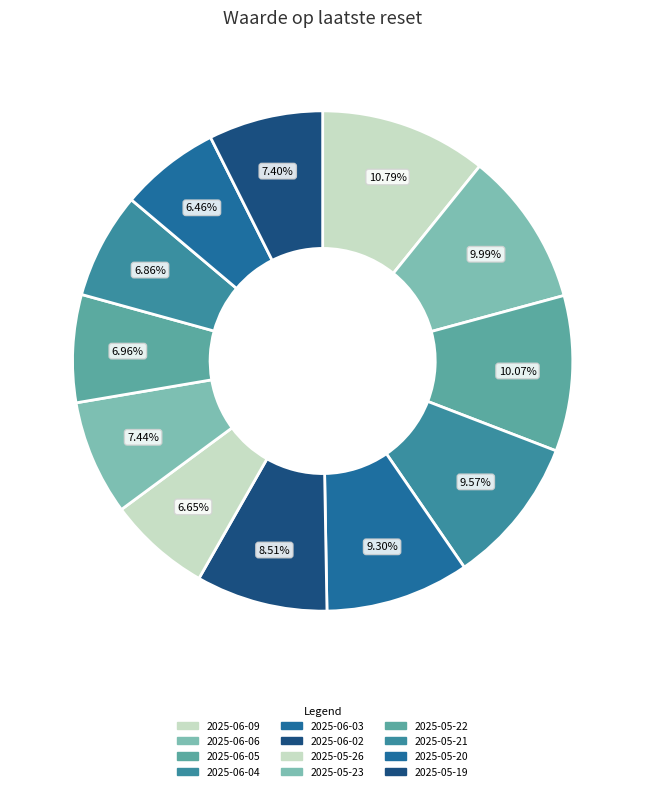

To the nearest percent, what is the difference between the largest and smallest slice percentages?

4%